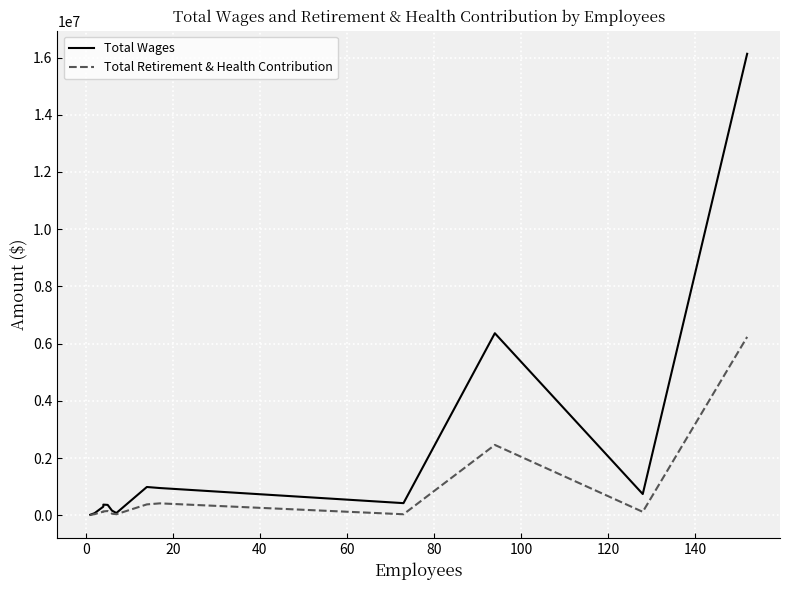

Which series has the largest total across all categories?

Total Wages